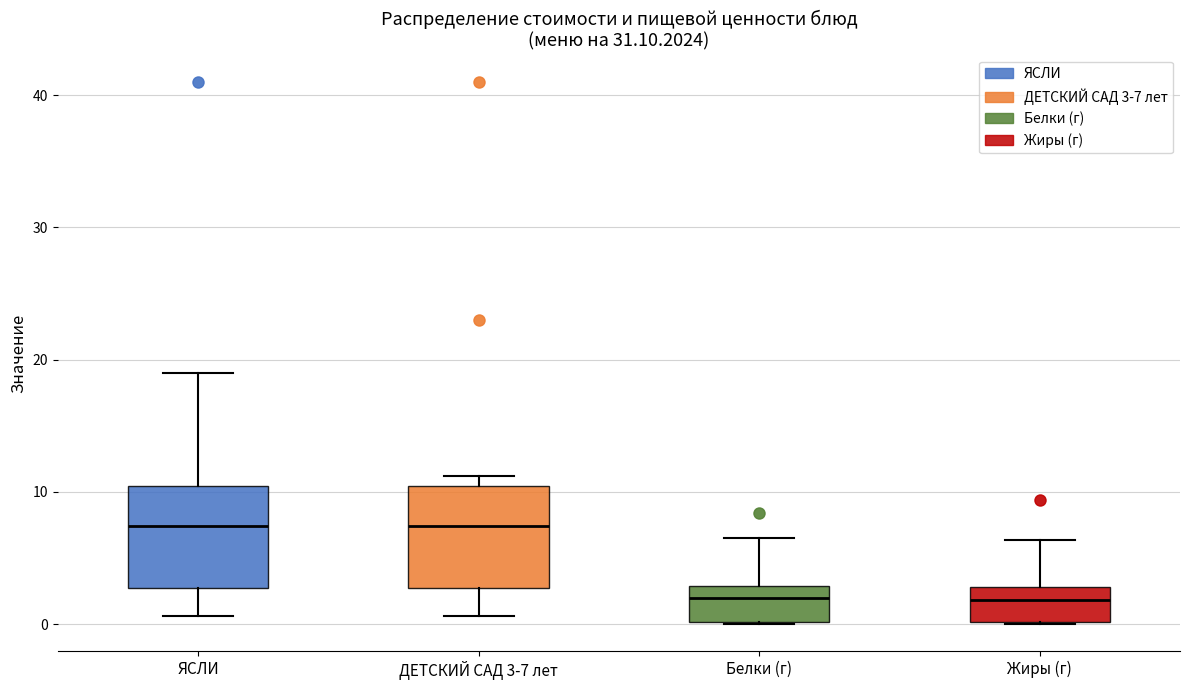

Reading left to right, transcribe this box plot: for each box, give where its median line is, the range the box spans, and where its two whiskers end, as read against the y-axis. The values are not printed on the chart, so give them approximately, as read against the axis.

ЯСЛИ: median 7, box 3 to 10, whiskers 1 to 19
ДЕТСКИЙ САД 3-7 лет: median 7, box 3 to 10, whiskers 1 to 11
Белки (г): median 2, box 0 to 3, whiskers 0 to 7
Жиры (г): median 2, box 0 to 3, whiskers 0 to 6